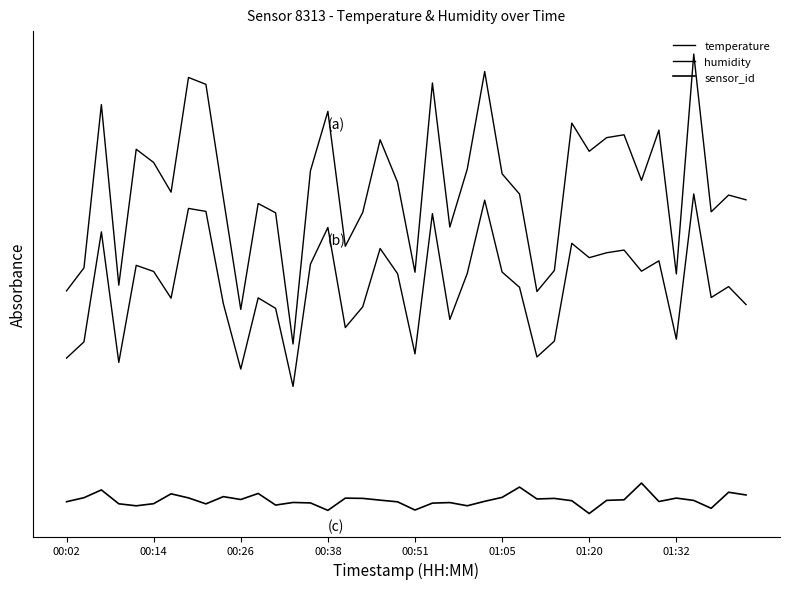

Does the chart display data point markers on the line(s)?

No